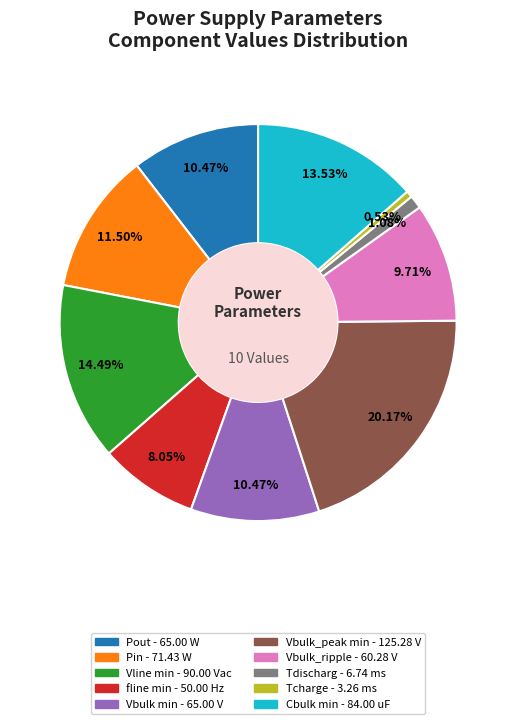

What percentage is the Vline min slice, to the nearest percent?

14%